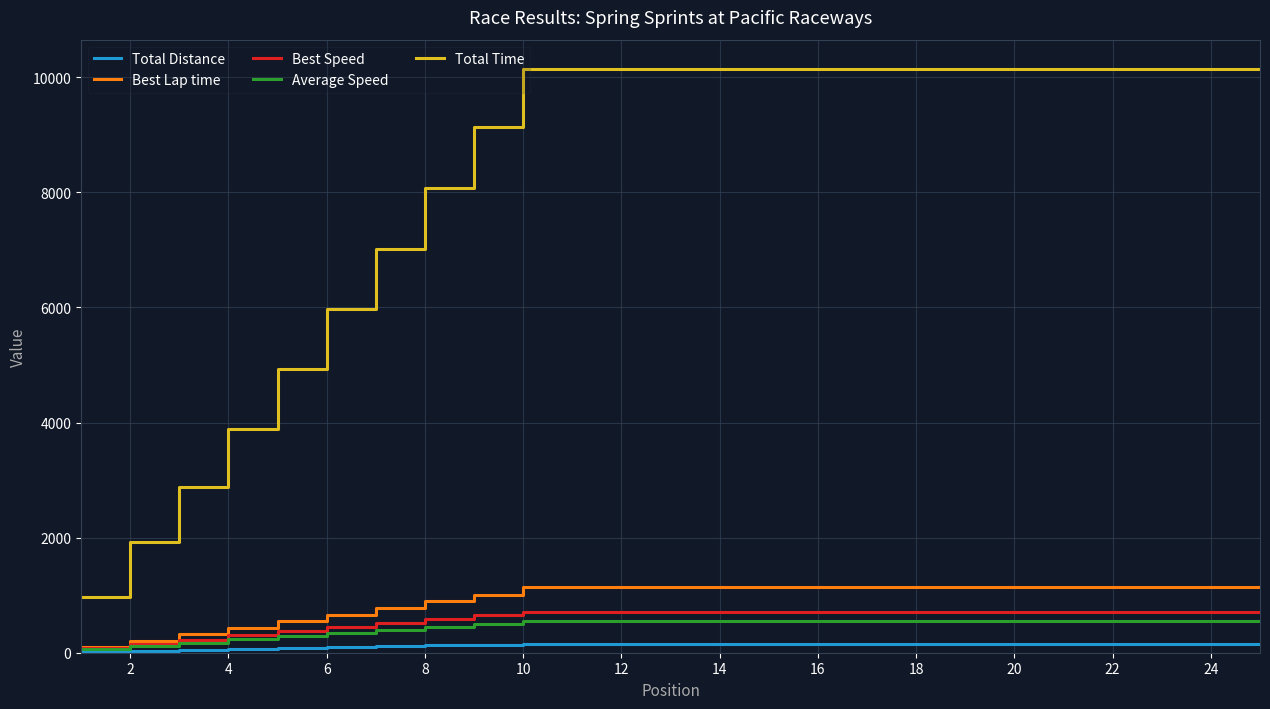

What is the maximum value shown in the chart?

10148.1